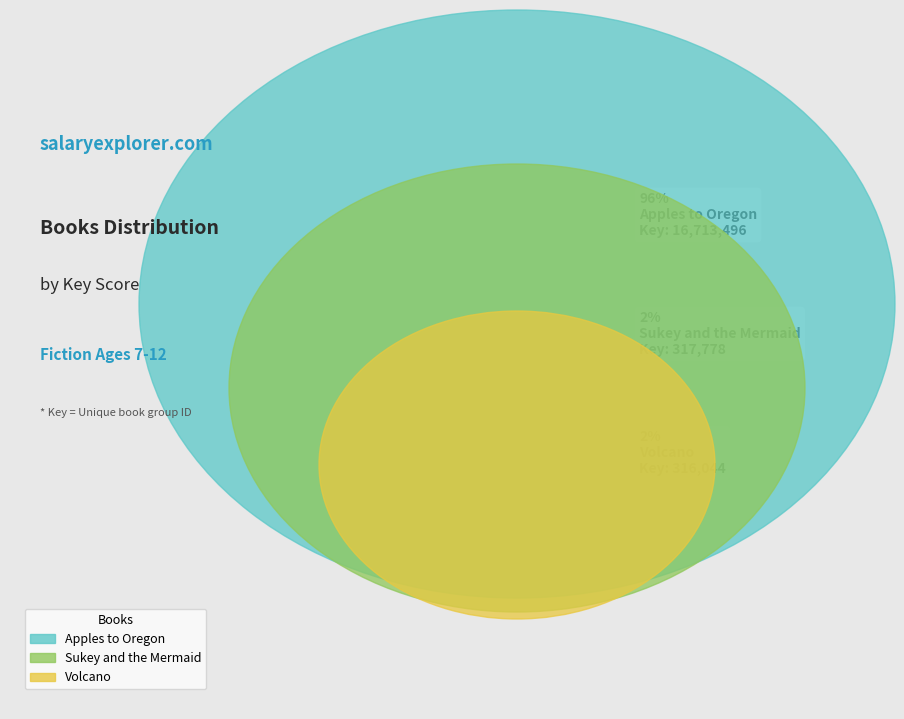

What percentage is NOT represented by Volcano?

98.2%